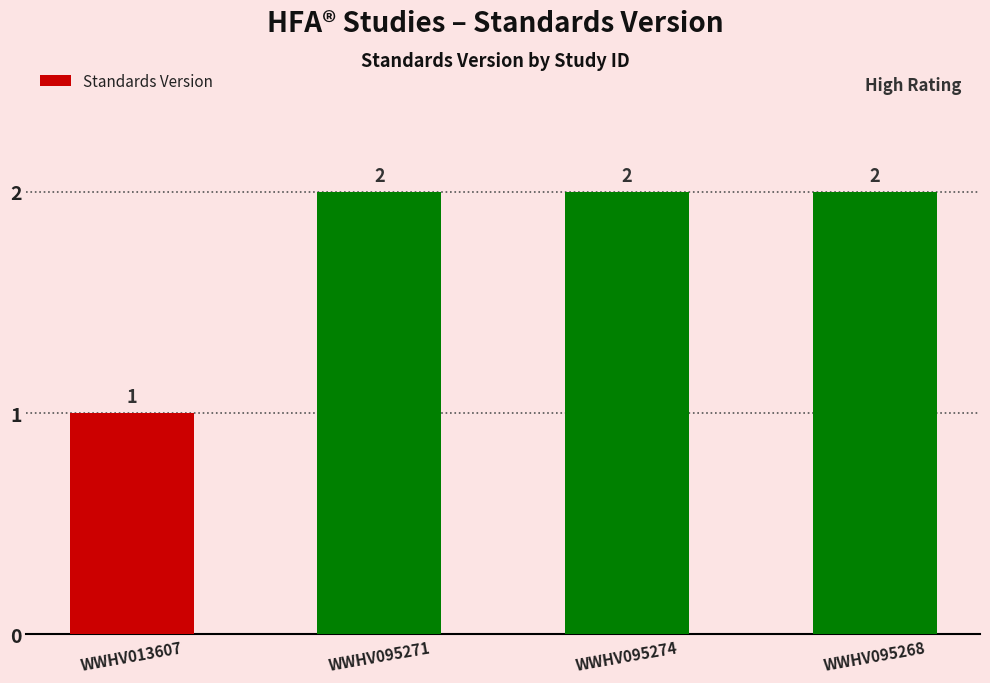

The value at WWHV095274 is 3. True or false?

False